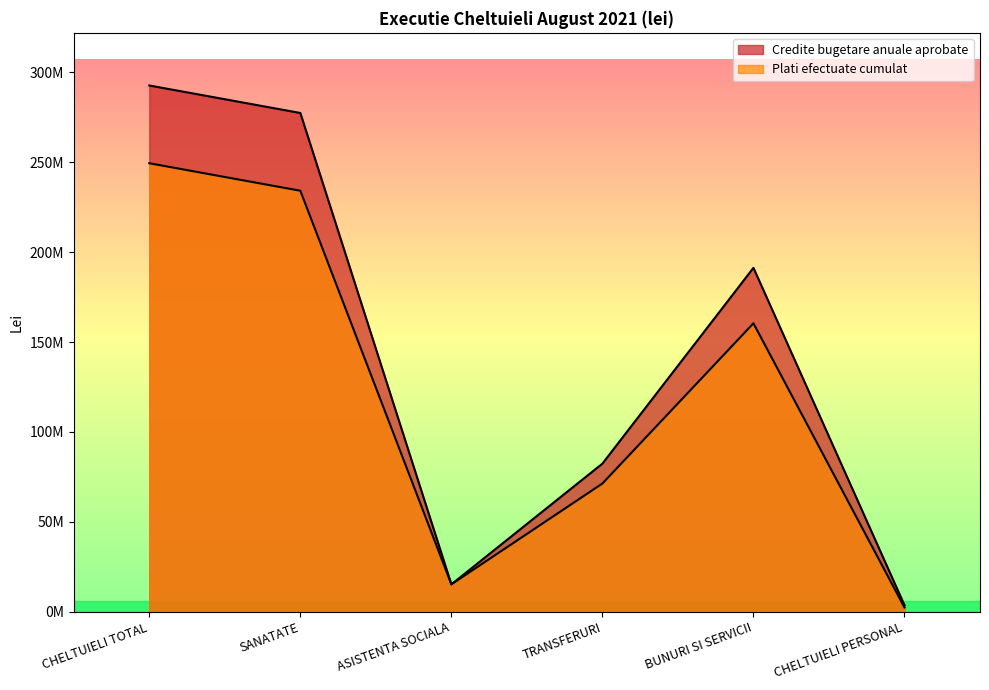

True or false: Credite bugetare anuale aprobate has a value of 15293600.0 at ASISTENTA SOCIALA.

True